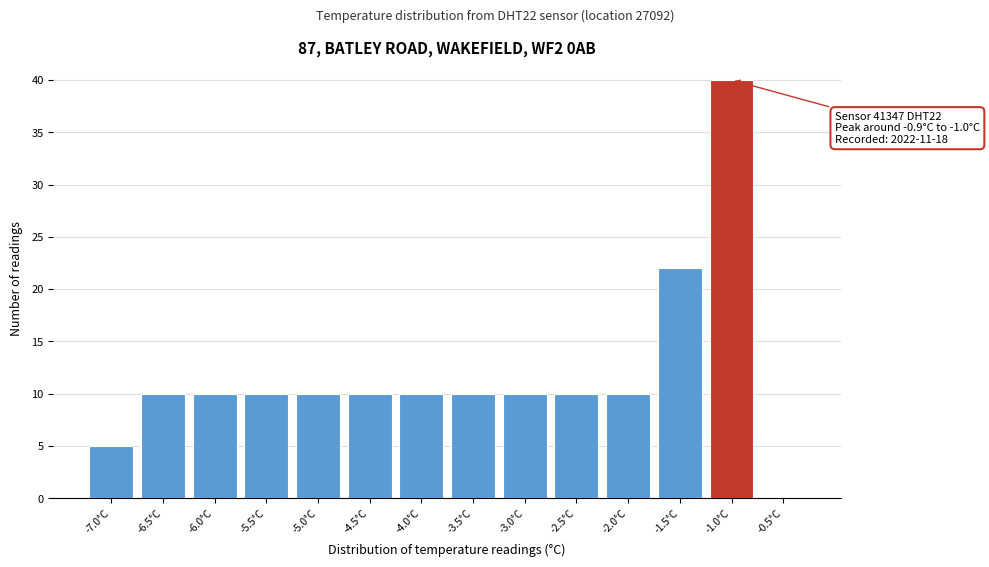

Reading left to right, transcribe all the data shown in this chart.

-7.0°C=5	-6.5°C=10	-6.0°C=10	-5.5°C=10	-5.0°C=10	-4.5°C=10	-4.0°C=10	-3.5°C=10	-3.0°C=10	-2.5°C=10	-2.0°C=10	-1.5°C=22	-1.0°C=40	-0.5°C=0